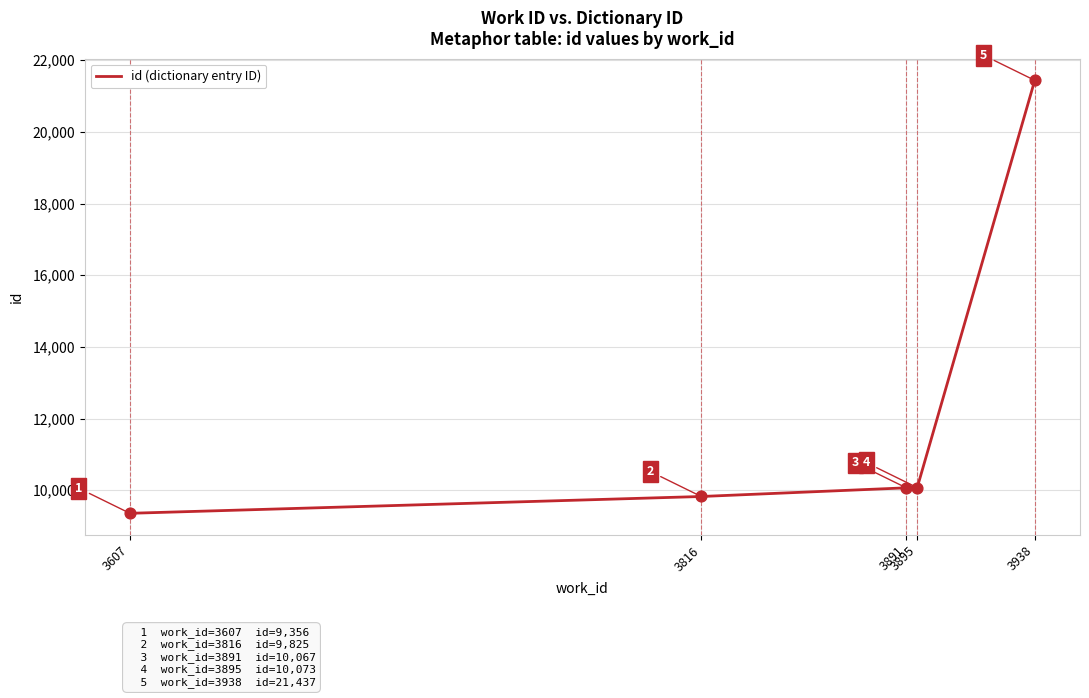

Between 3607 and 3895, which is larger?

3895